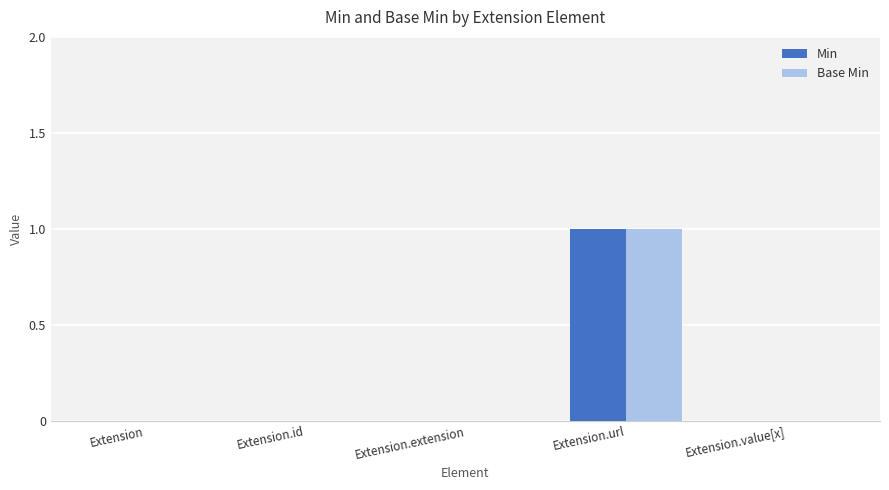

The value of Base Min at Extension.extension is 0. True or false?

True